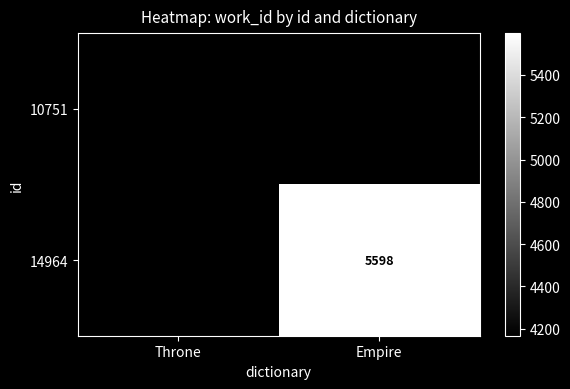

The 10751 series shows 4167 at Throne. True or false?

True